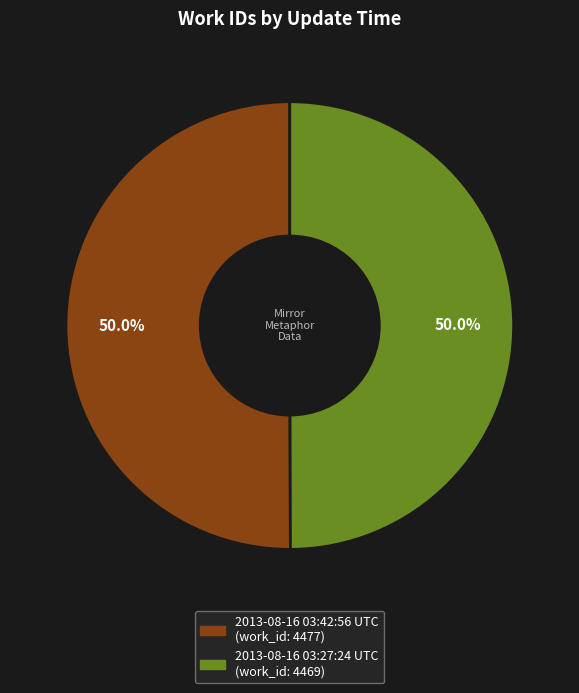

To the nearest percent, what is the combined percentage of 2013-08-16 03:27:24 UTC and 2013-08-16 03:42:56 UTC?

100%